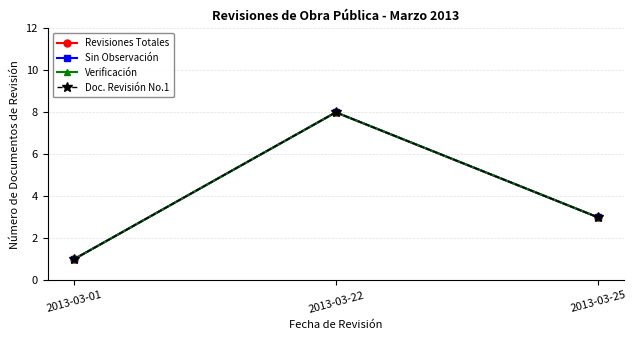

What is the maximum value for Sin Observación?

8